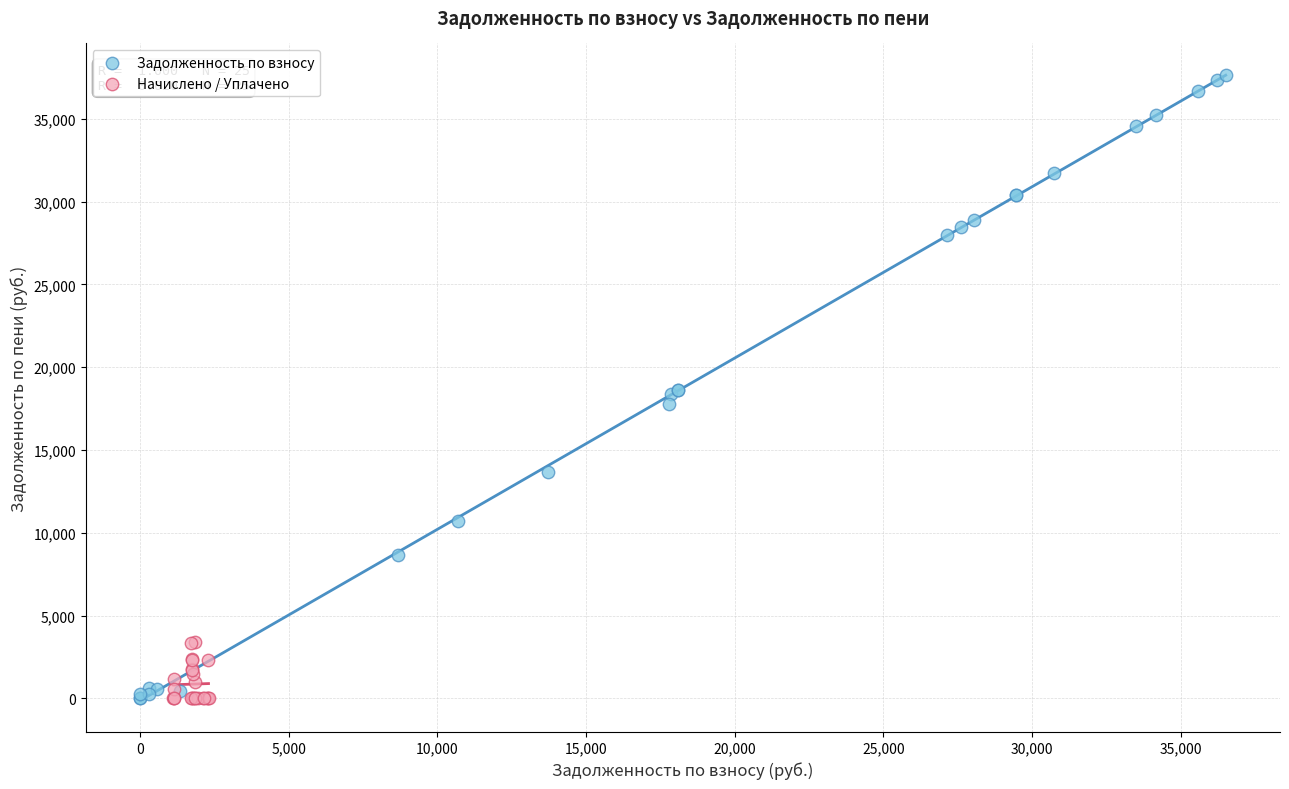

Which series has the widest spread of Y values?

Задолженность по взносу